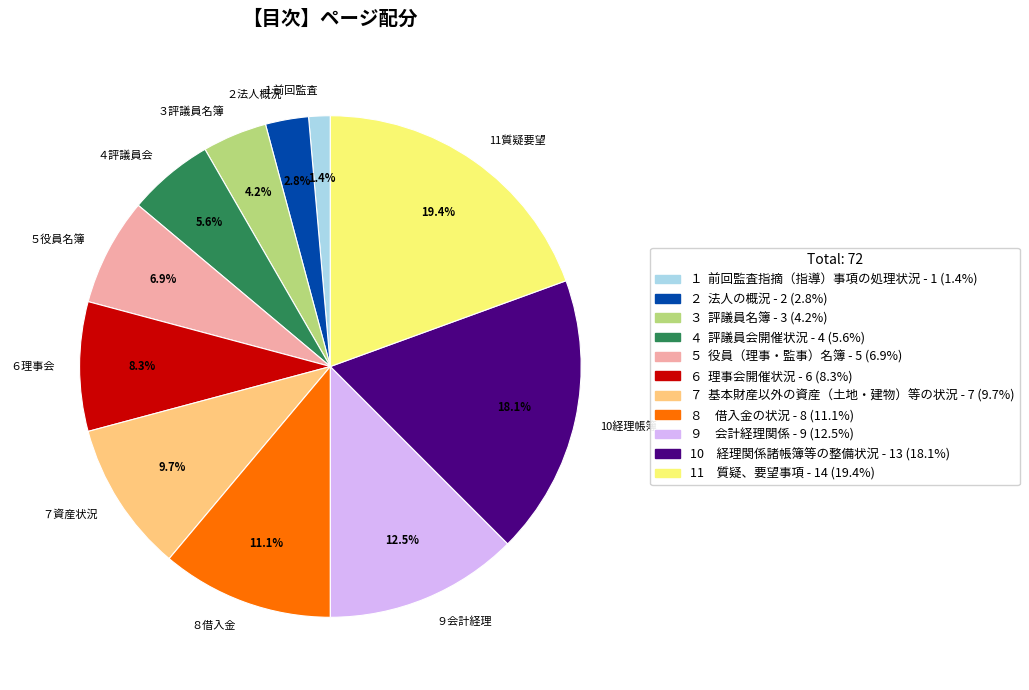

Is there any slice that represents more than half of the pie?

No